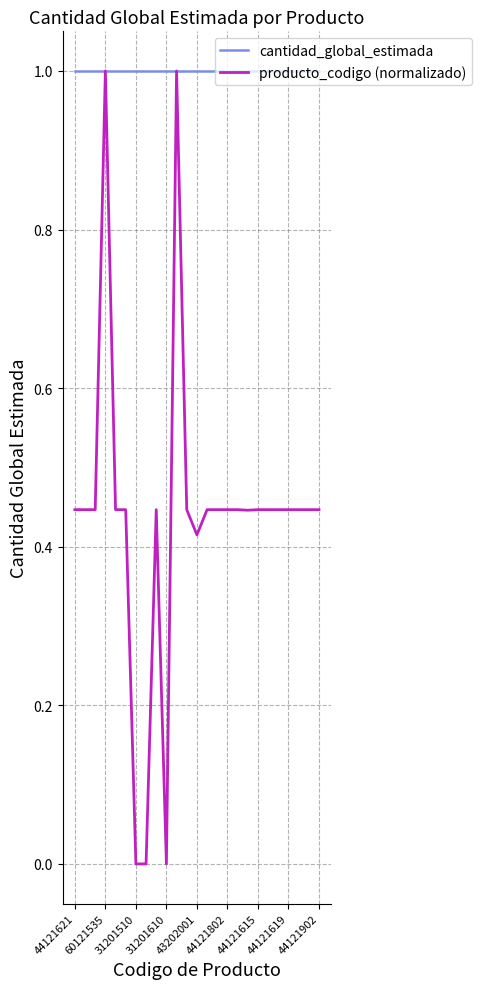

Which series has the largest range (max minus min)?

producto_codigo (normalizado)